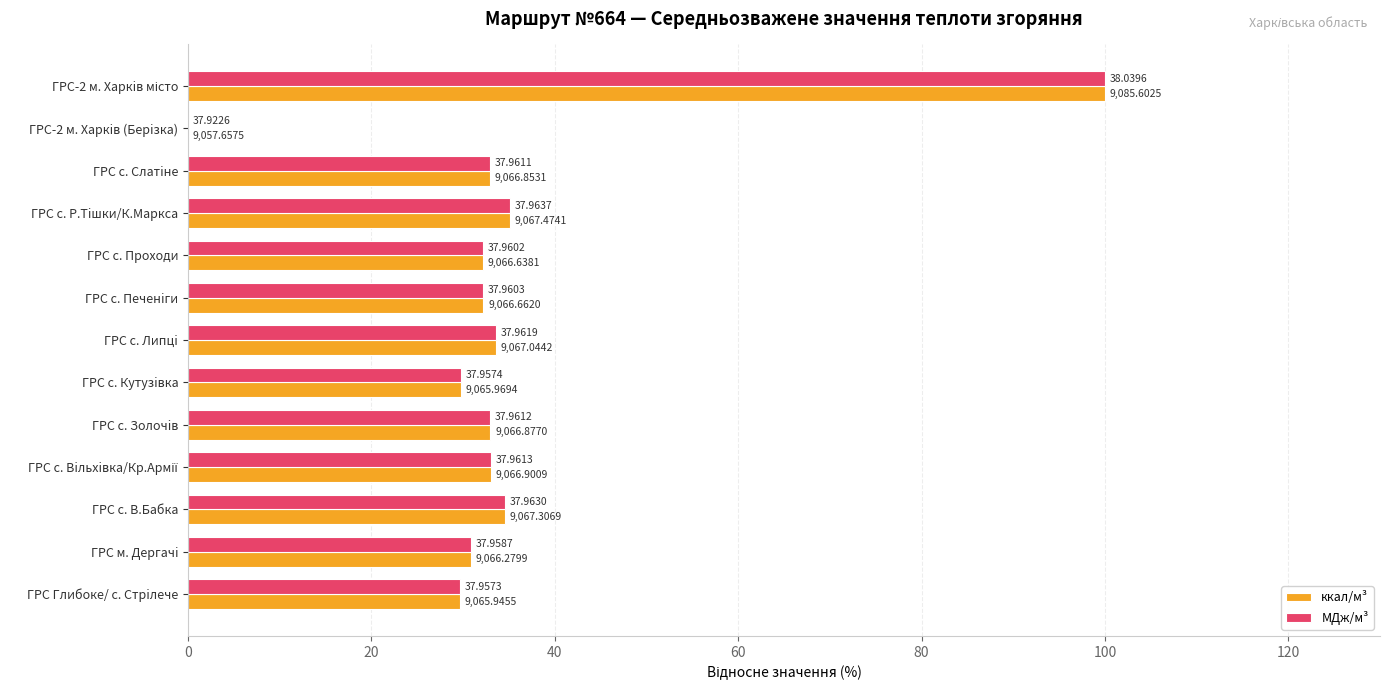

How many data points in ккал/м³ are less than 32?

4